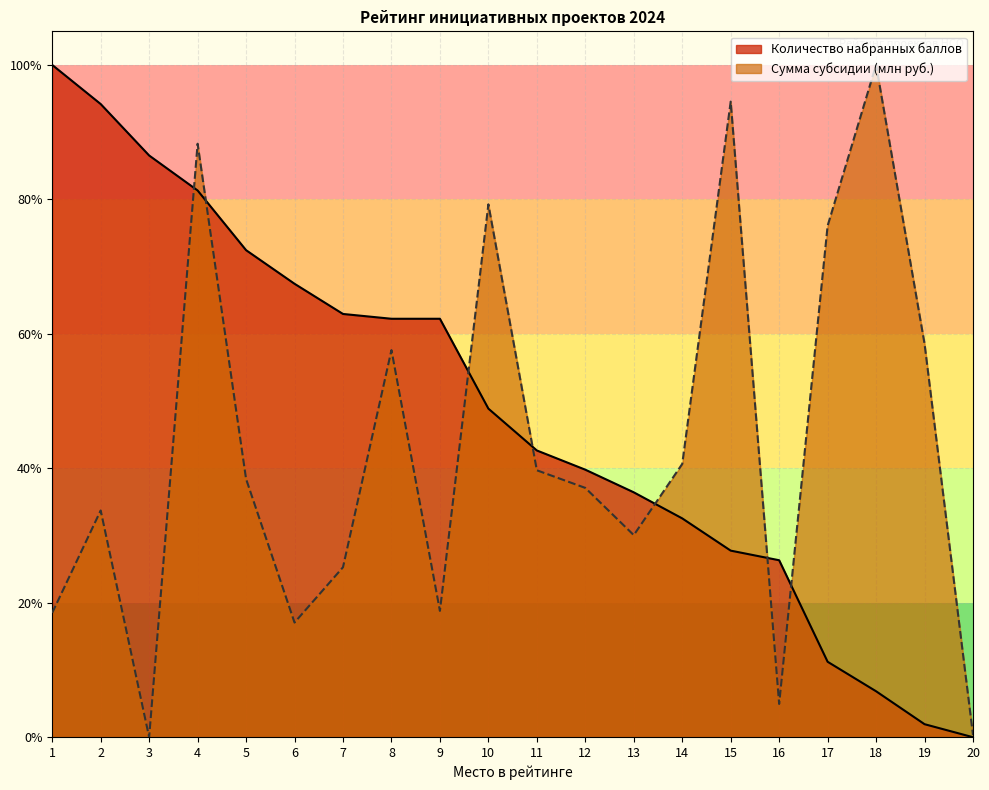

What is the value of the Сумма субсидии (млн руб.) point at the 6th from the left?

0.2